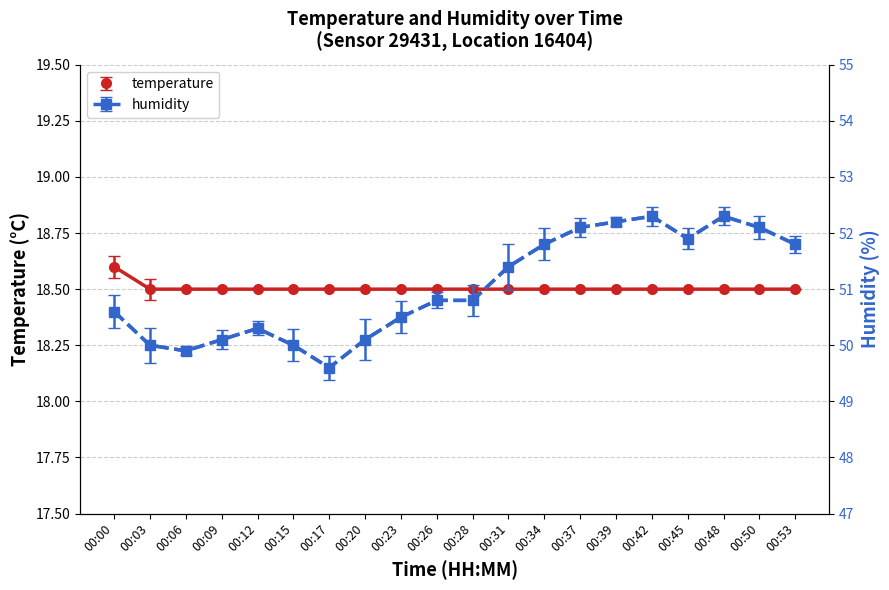

Reading left to right, list all the values displayed in this chart.

temperature: 00:00=18.6	00:03=18.5	00:06=18.5	00:09=18.5	00:12=18.5	00:15=18.5	00:17=18.5	00:20=18.5	00:23=18.5	00:26=18.5	00:28=18.5	00:31=18.5	00:34=18.5	00:37=18.5	00:39=18.5	00:42=18.5	00:45=18.5	00:48=18.5	00:50=18.5	00:53=18.5
humidity: 00:00=50.6	00:03=50.0	00:06=49.9	00:09=50.1	00:12=50.3	00:15=50.0	00:17=49.6	00:20=50.1	00:23=50.5	00:26=50.8	00:28=50.8	00:31=51.4	00:34=51.8	00:37=52.1	00:39=52.2	00:42=52.3	00:45=51.9	00:48=52.3	00:50=52.1	00:53=51.8